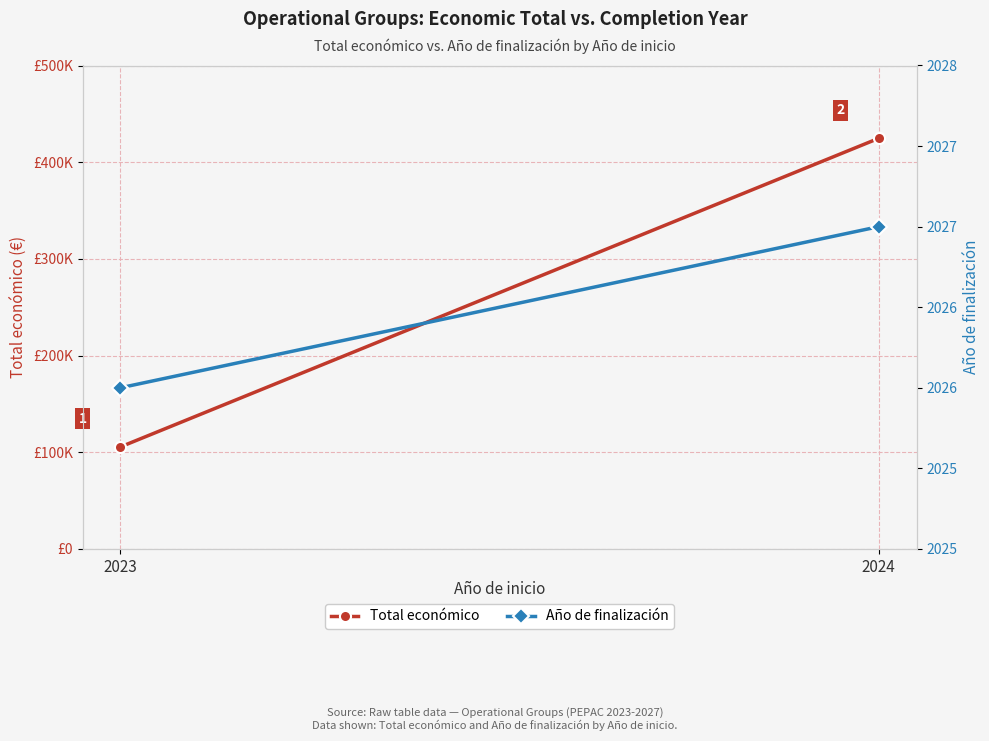

How many Año de finalización values are between 2026 and 2027?

2